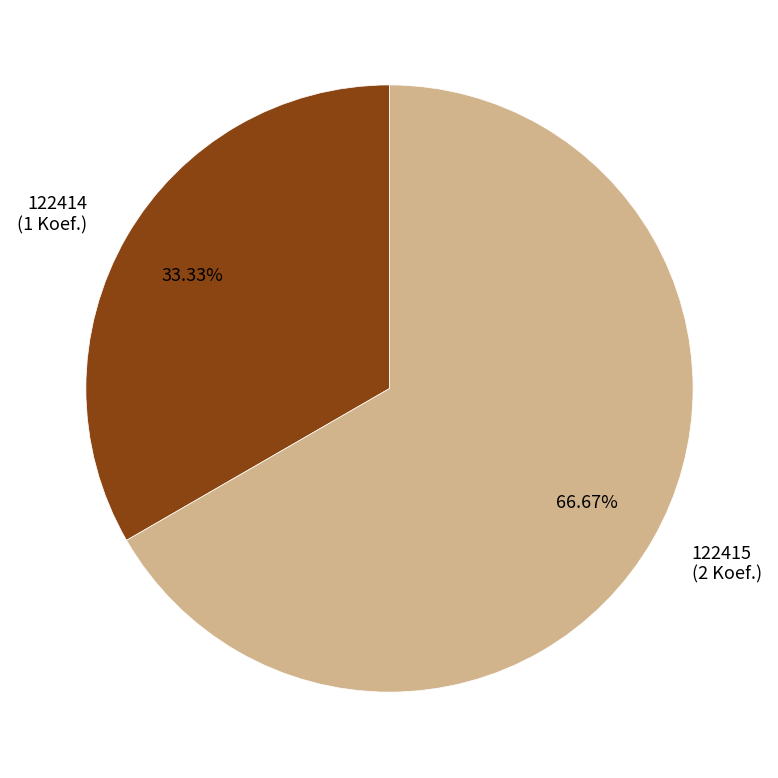

Does 122414 represent more than half of the total?

No